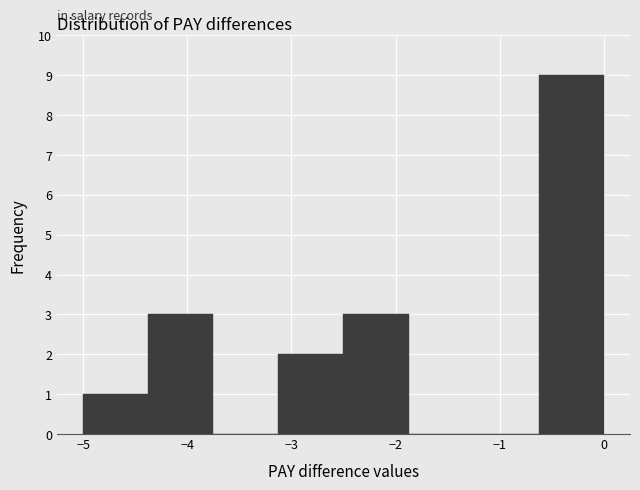

Over which range of the x-axis is the bar tallest?

-0.6 to 0.0